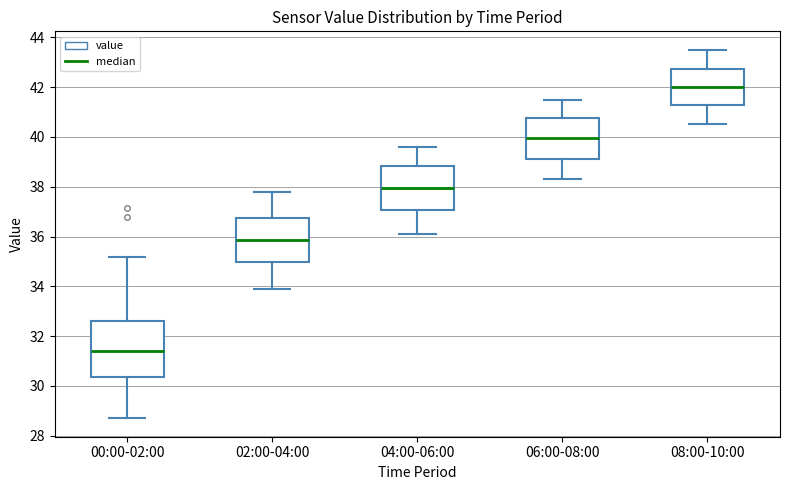

Reading left to right, read every box against the y-axis: the position of its median line, the range the box covers, and the ends of its whiskers. The values are not printed on the chart, so give them approximately, as read against the axis.

00:00-02:00: median 31.4, box 30.4 to 32.6, whiskers 28.8 to 35.2
02:00-04:00: median 35.8, box 35.0 to 36.8, whiskers 34.0 to 37.8
04:00-06:00: median 38.0, box 37.0 to 38.8, whiskers 36.2 to 39.6
06:00-08:00: median 40.0, box 39.2 to 40.8, whiskers 38.4 to 41.6
08:00-10:00: median 42.0, box 41.2 to 42.8, whiskers 40.6 to 43.6